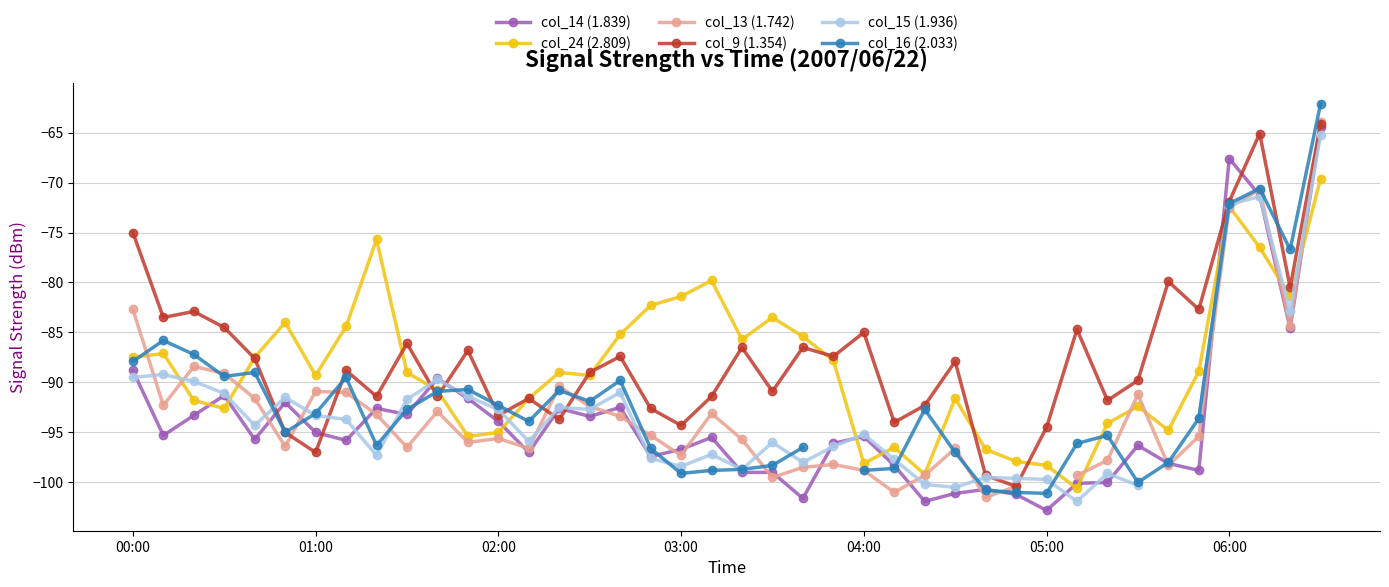

Between 17 and 29, which is larger?

17